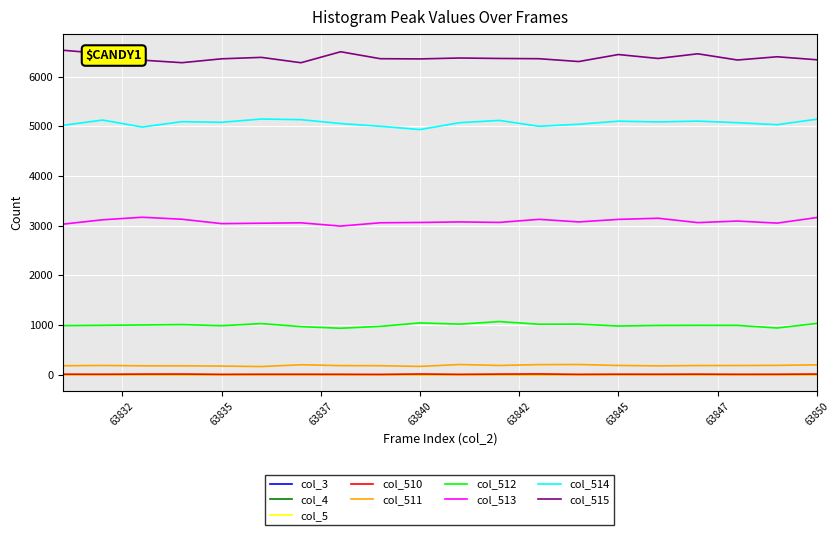

Which category has the highest value in the col_512 series?

63842